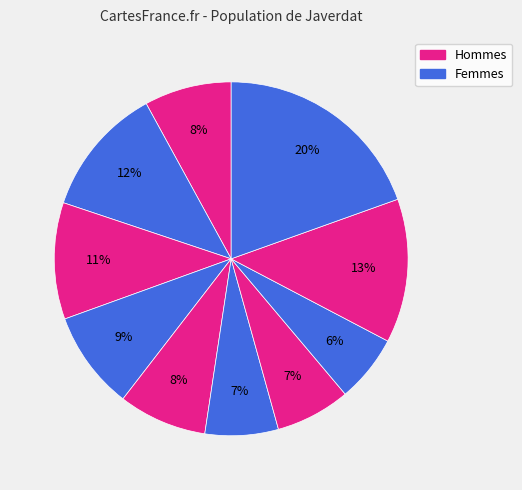

How many slices are in this pie chart?

10